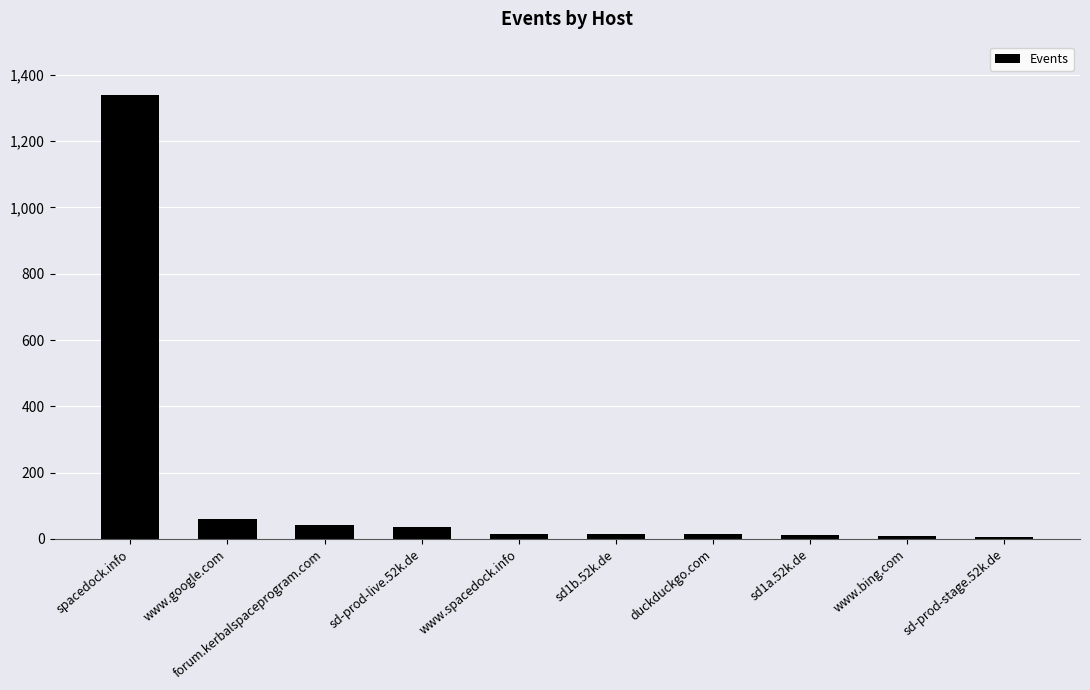

Between sd1a.52k.de and sd-prod-live.52k.de, which is larger?

sd-prod-live.52k.de